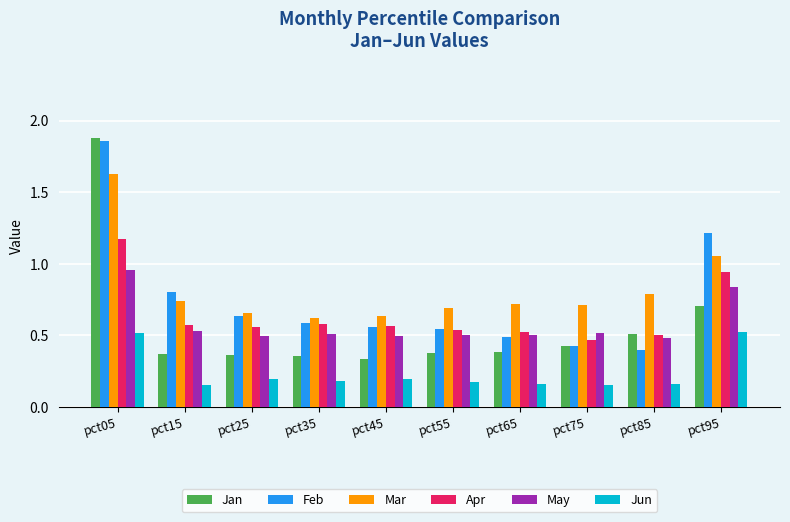

What is the total value across all series at pct95?

5.3